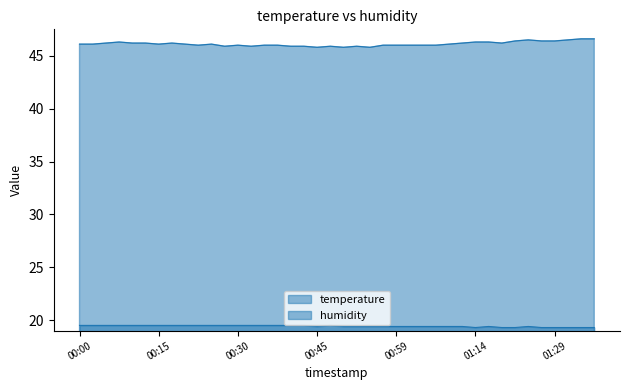

Is it true that humidity equals 45.9 at 00:40?

True